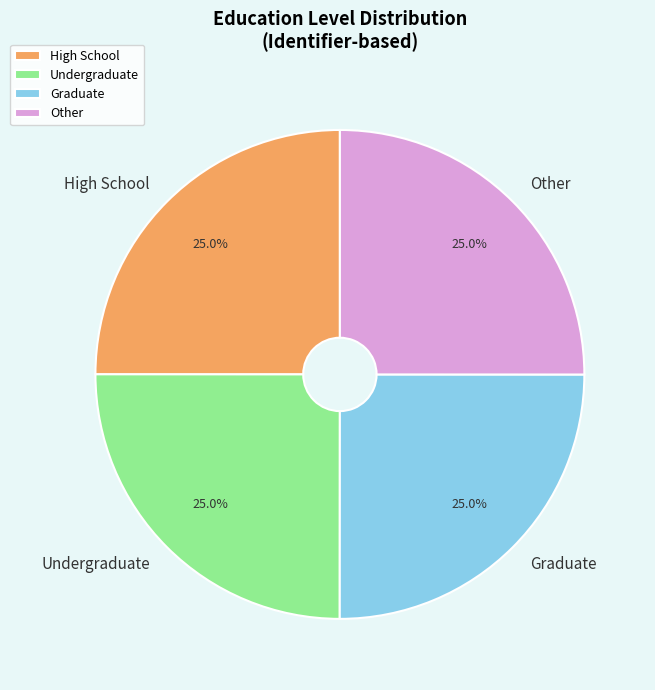

Does High School account for over 50% of the chart?

No